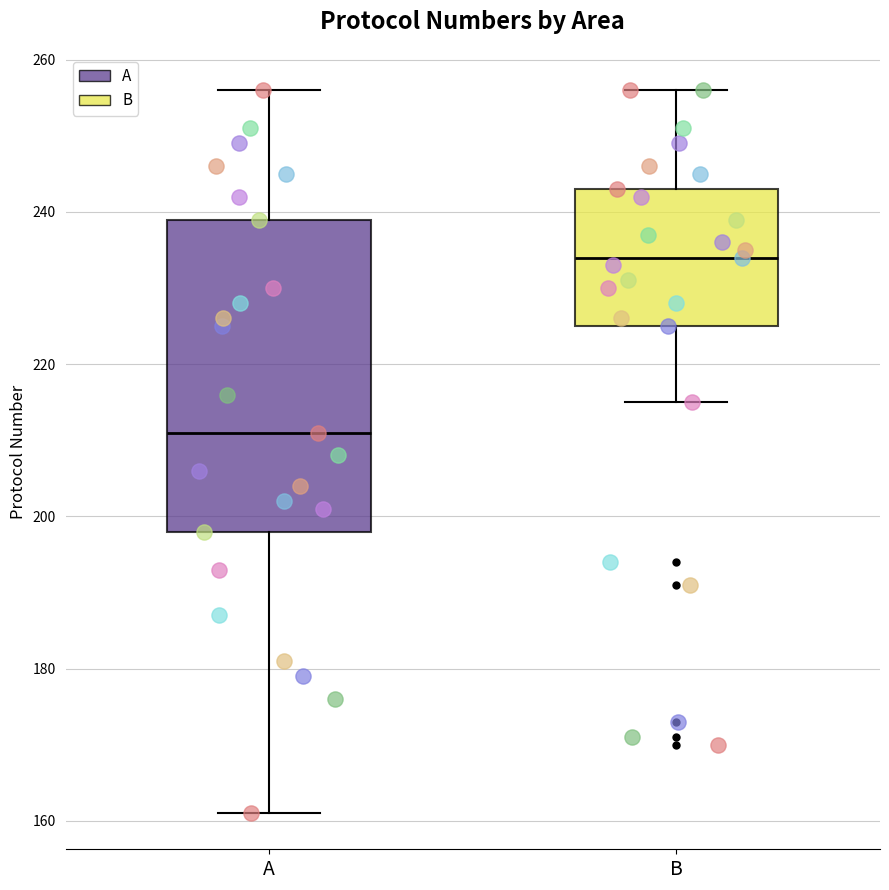

Reading left to right, read every box against the y-axis: the position of its median line, the range the box covers, and the ends of its whiskers. The values are not printed on the chart, so give them approximately, as read against the axis.

A: median 212, box 198 to 240, whiskers 162 to 256
B: median 234, box 226 to 244, whiskers 216 to 256